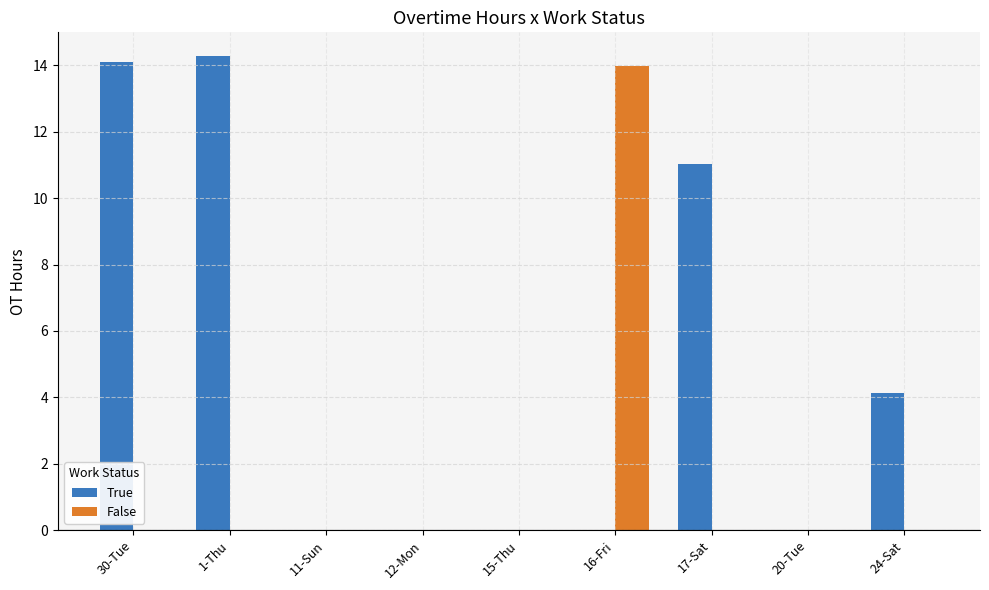

Which series changed the most between 1-Thu and 15-Thu?

True